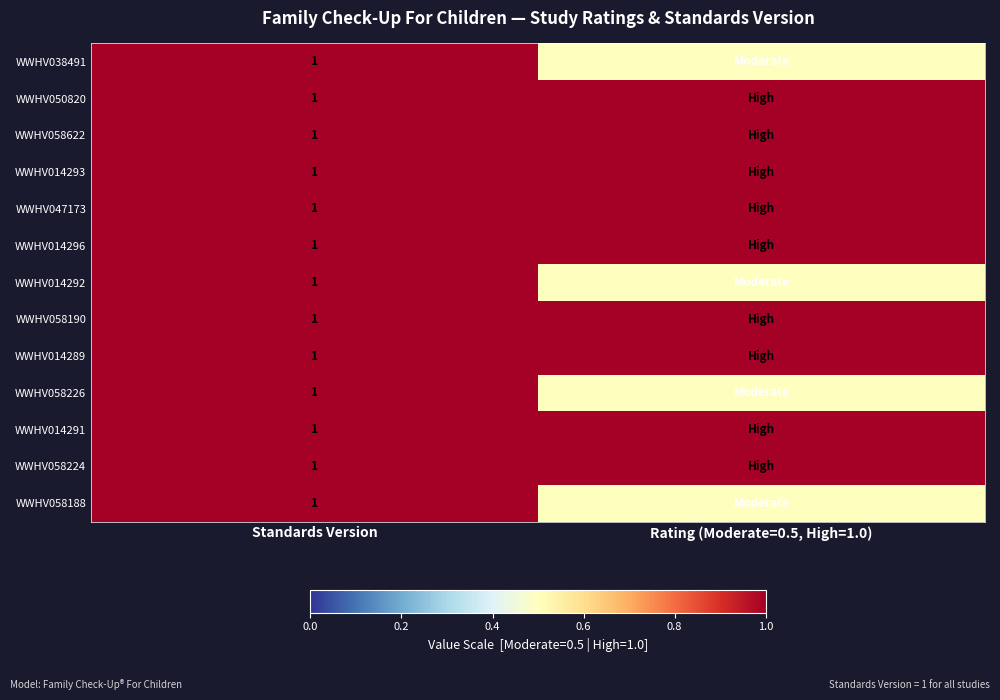

At which category is the sum across all series the highest?

Standards Version